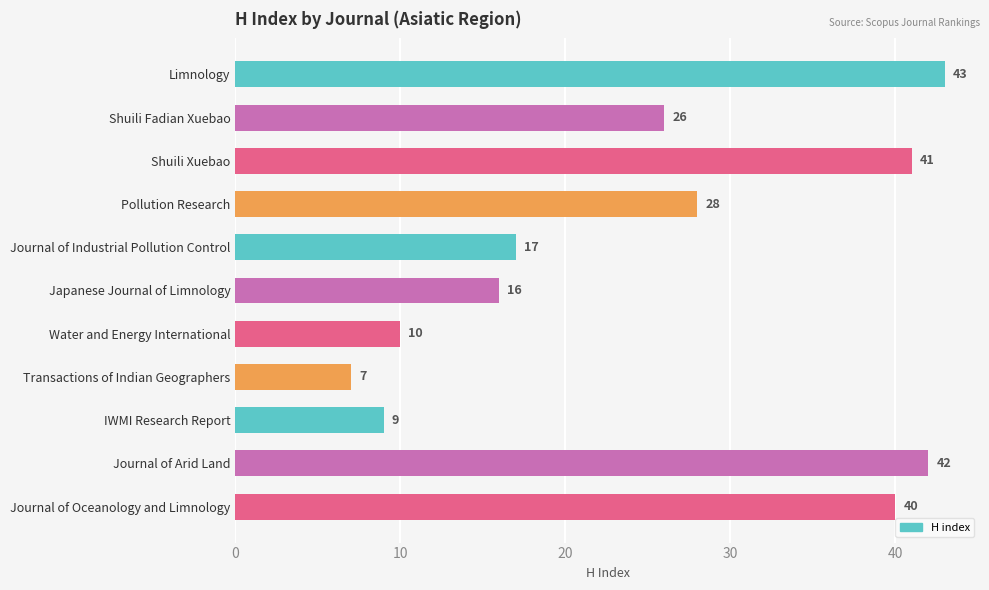

True or false: the data shows 42 at Journal of Arid Land.

True